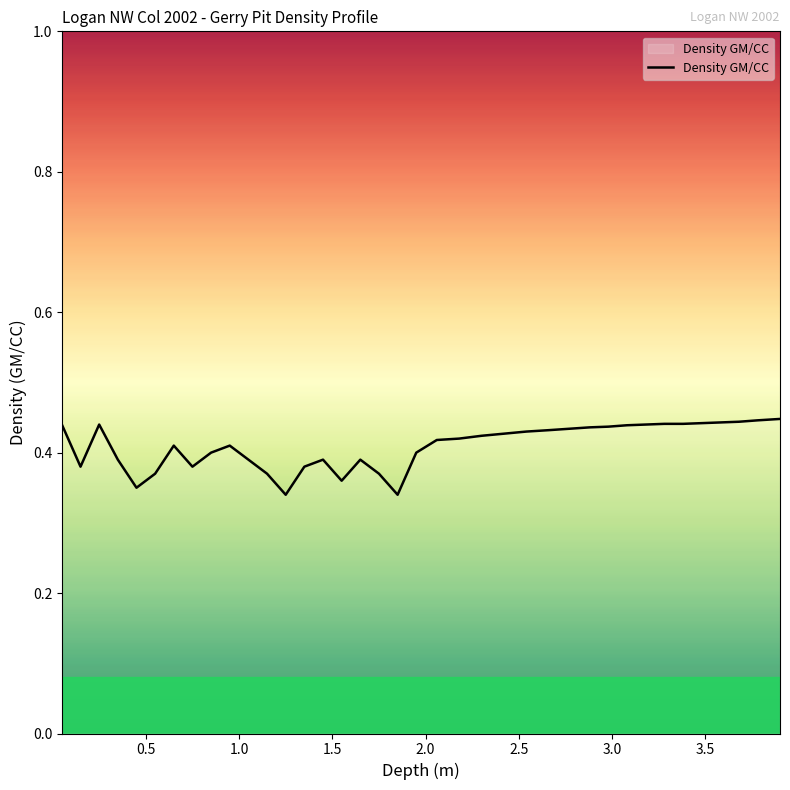

Does the chart display data point markers on the line(s)?

No